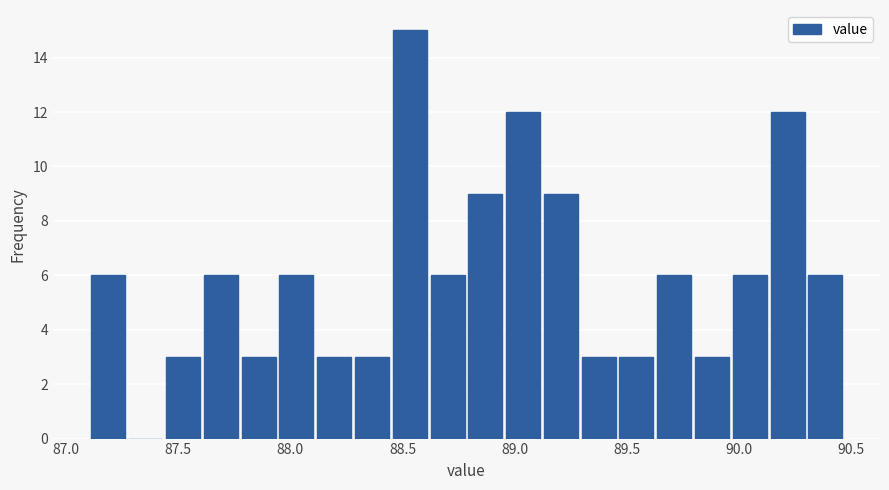

Read against the x-axis, roughly where is the centre of the tallest bar?

88.55